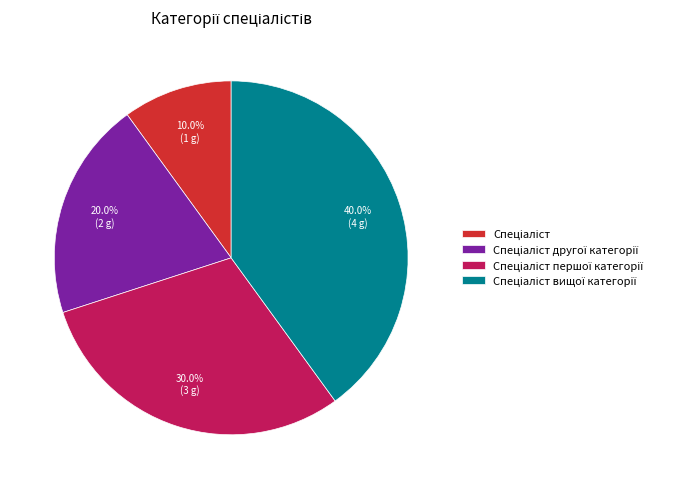

Does any single category account for the majority?

No